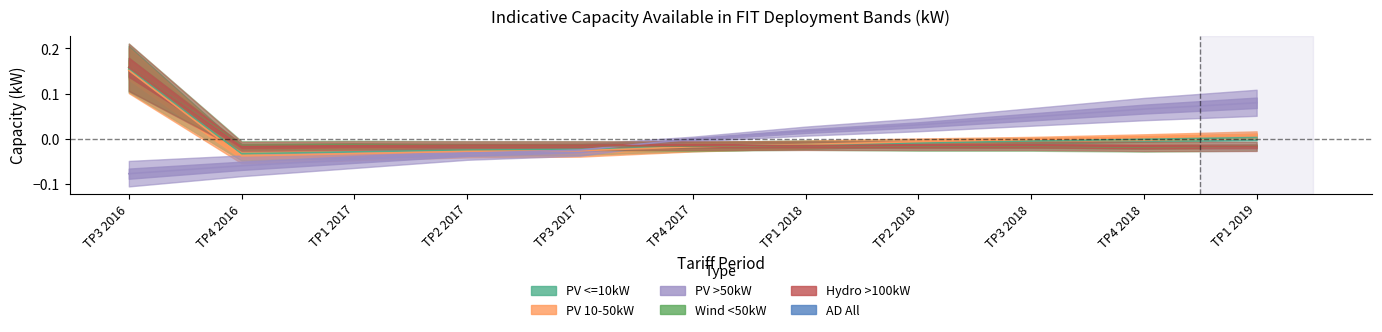

How many negative values does the PV >50kW series have?

6